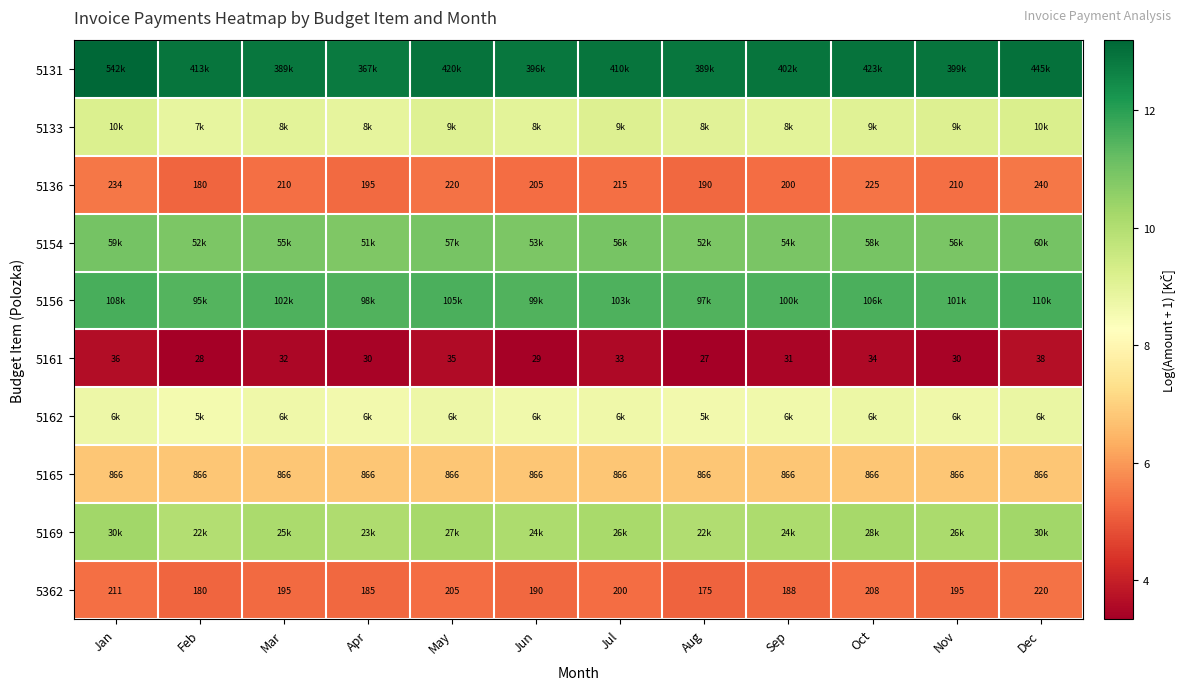

The value of 5362 at Apr is 8.1. True or false?

False